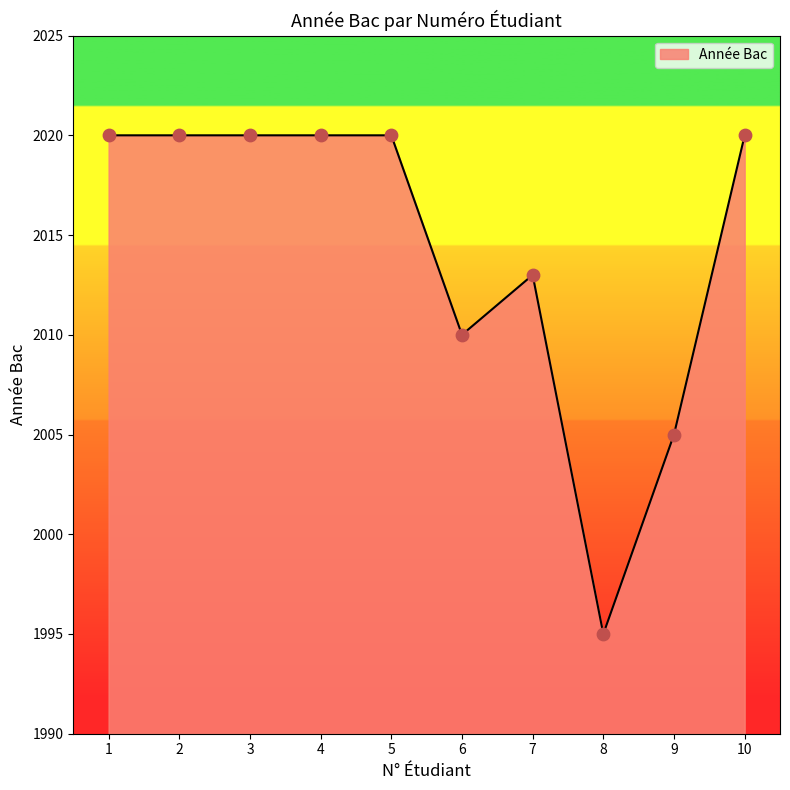

What is the change in value from 6 to 8?

-15